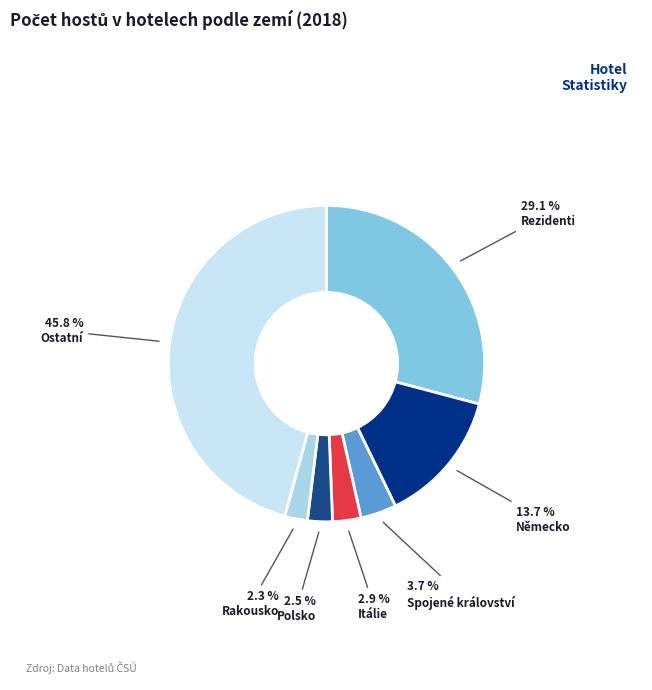

Approximately how many times larger is the value at Německo compared to Polsko?

5.4